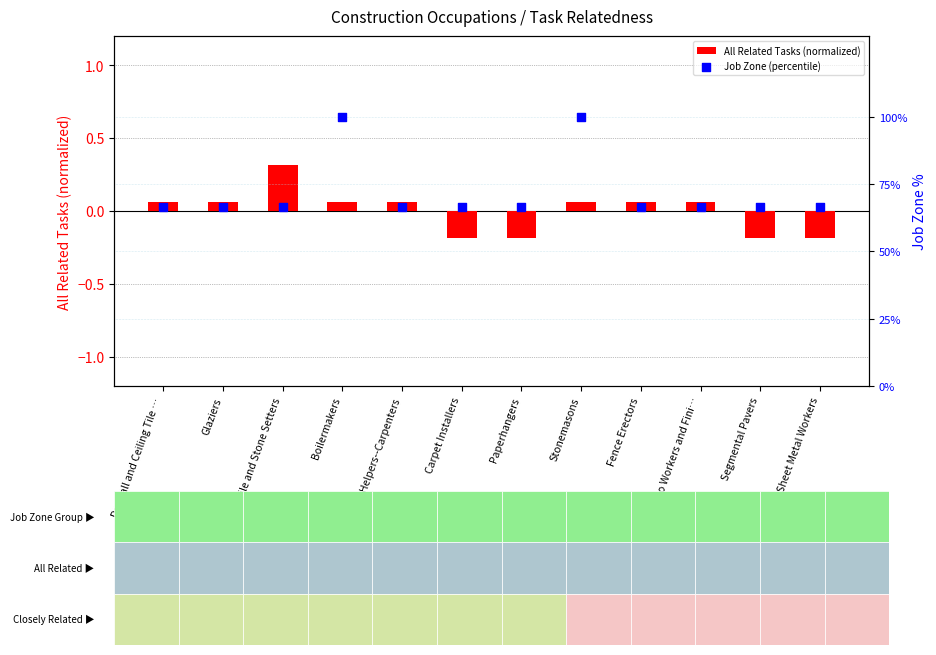

What are all the series names shown in the legend?

All Related Tasks (normalized), Job Zone (percentile)